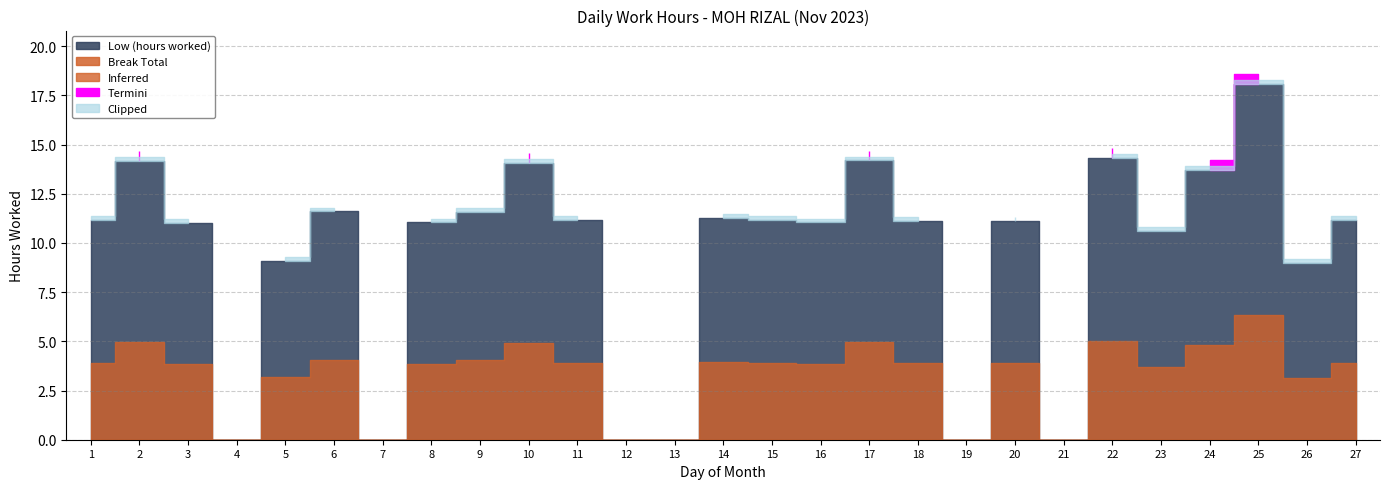

Is the value of Low (hours worked) at 1 greater than the value of Break Total at 27?

Yes